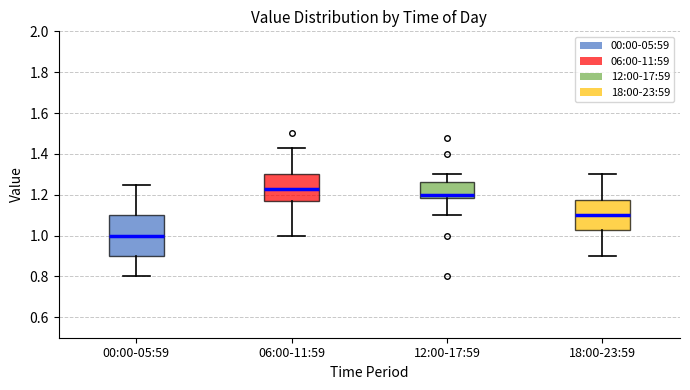

Reading left to right, transcribe this box plot: for each box, give where its median line is, the range the box spans, and where its two whiskers end, as read against the y-axis. The values are not printed on the chart, so give them approximately, as read against the axis.

00:00-05:59: median 1.00, box 0.90 to 1.10, whiskers 0.80 to 1.26
06:00-11:59: median 1.24, box 1.18 to 1.30, whiskers 1.00 to 1.44
12:00-17:59: median 1.20, box 1.18 to 1.26, whiskers 1.10 to 1.30
18:00-23:59: median 1.10, box 1.02 to 1.18, whiskers 0.90 to 1.30